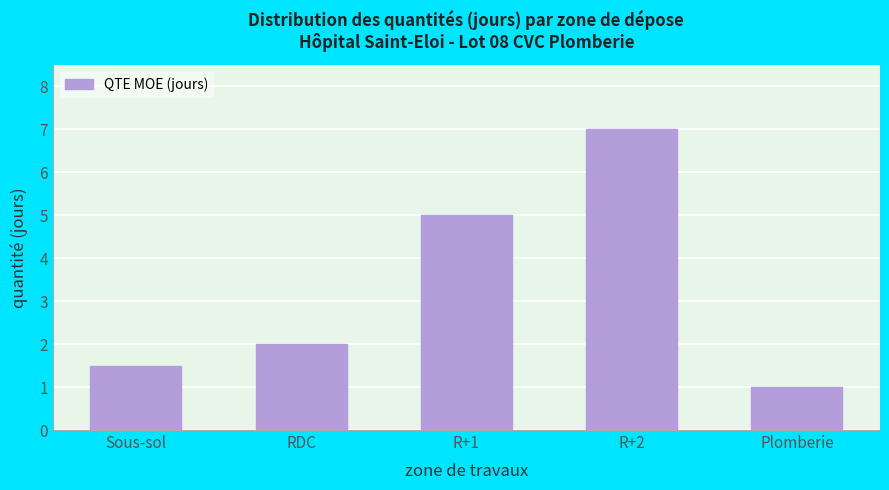

Reading right to left, what are all the values shown in this chart?

Plomberie=1.0	R+2=7.0	R+1=5.0	RDC=2.0	Sous-sol=1.5